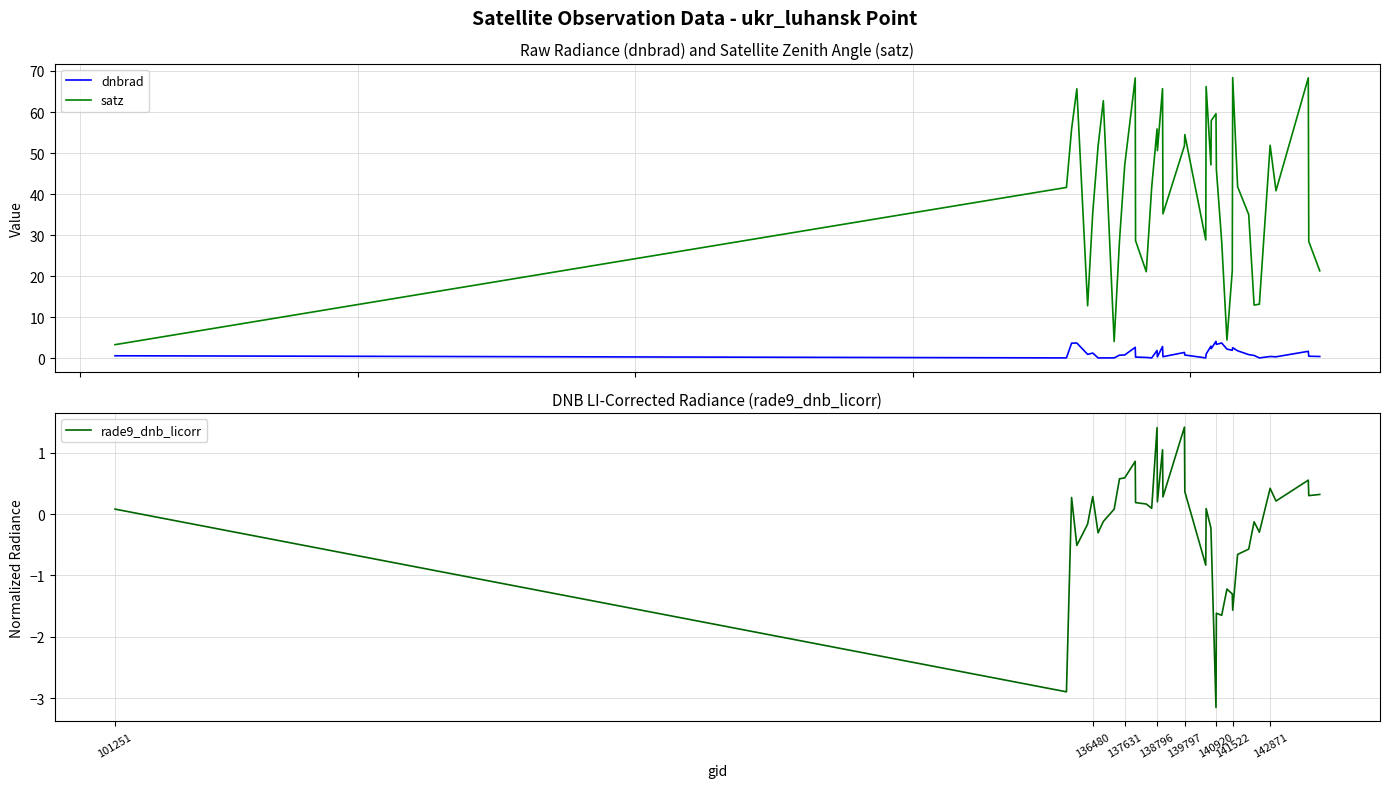

True or false: rade9_dnb_licorr and satz cross at least once.

False